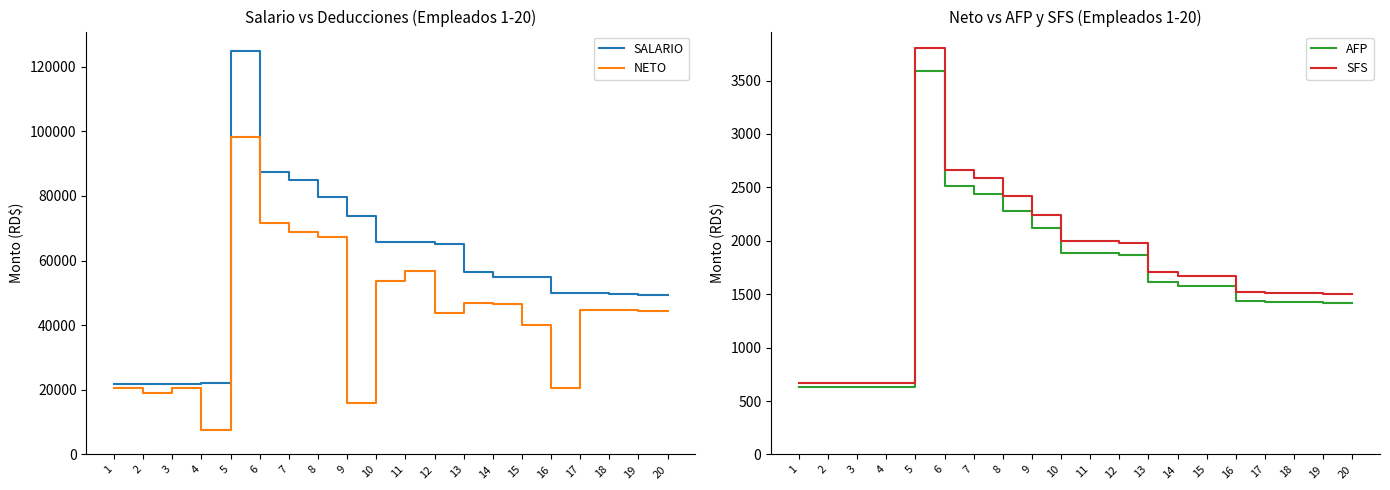

What is the approximate value of SALARIO at 5?

125000.0